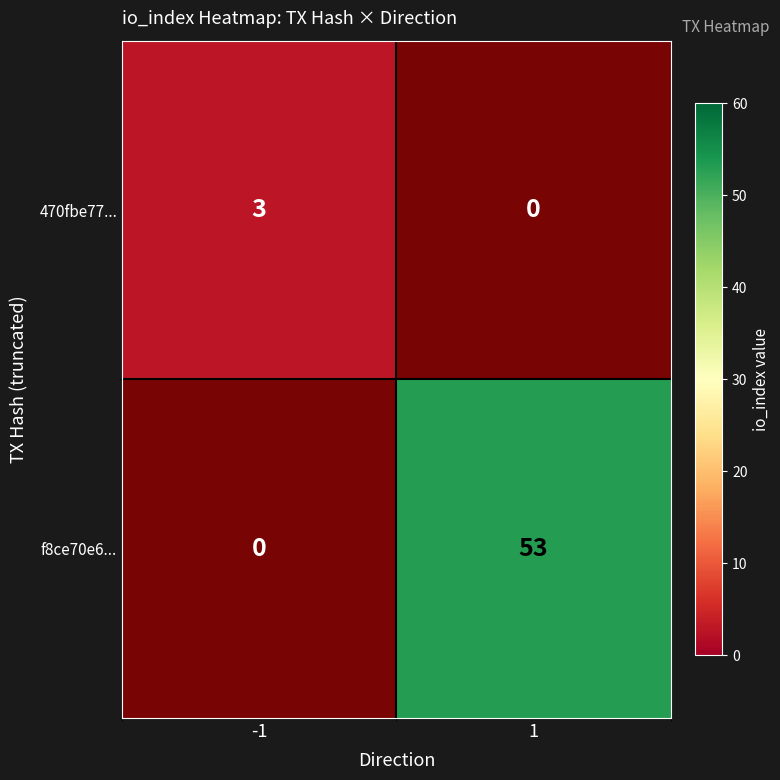

What is the total value across all series at -1?

3